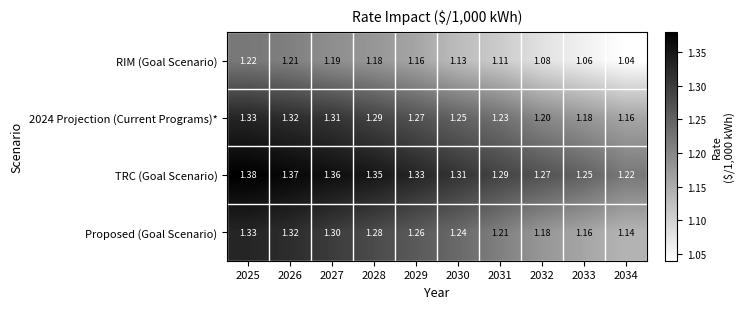

Which series changed the most between 2026 and 2033?

Proposed (Goal Scenario)